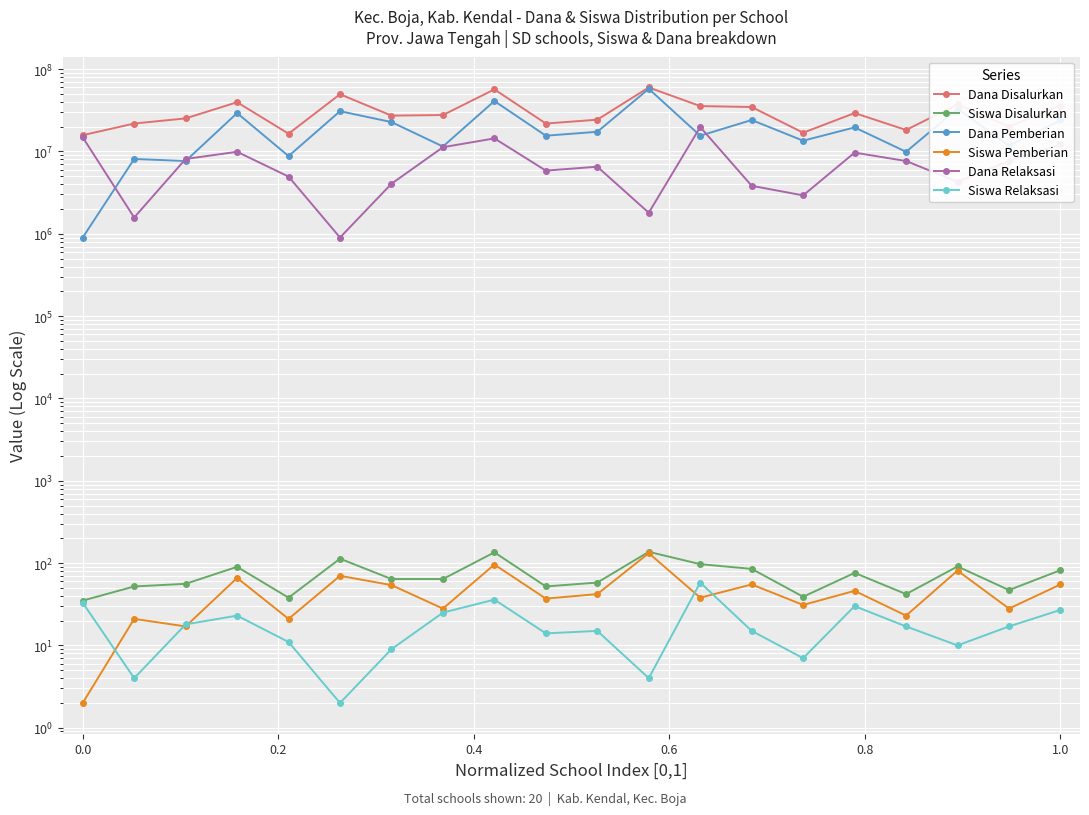

True or false: Siswa Disalurkan and Dana Pemberian intersect in this chart.

False